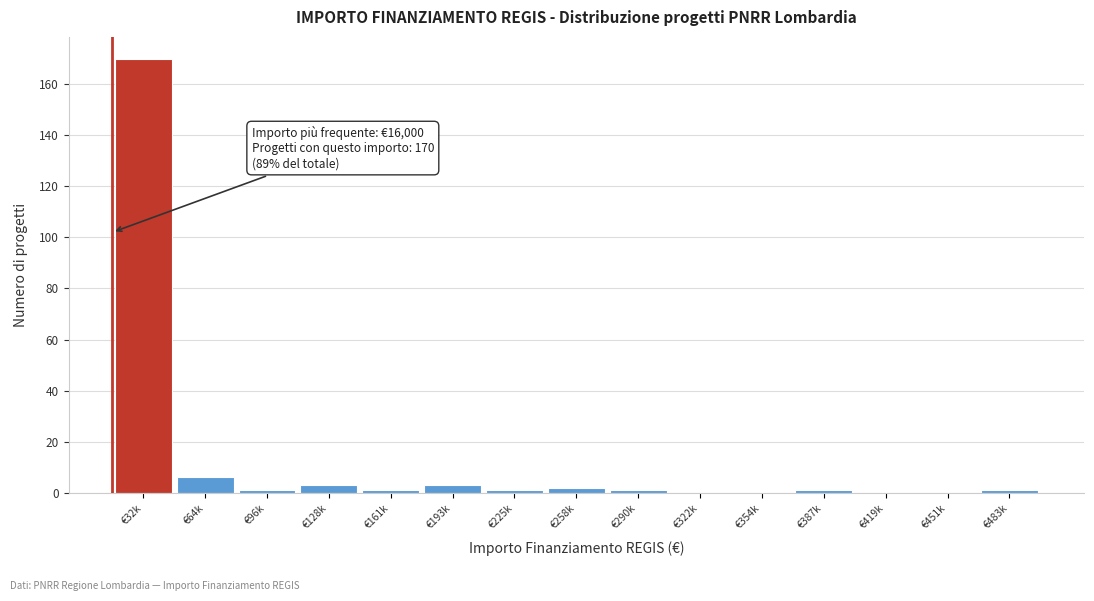

Reading left to right, transcribe all the data shown in this chart.

€32k=170	€64k=6	€96k=1	€128k=3	€161k=1	€193k=3	€225k=1	€258k=2	€290k=1	€322k=0	€354k=0	€387k=1	€419k=0	€451k=0	€483k=1